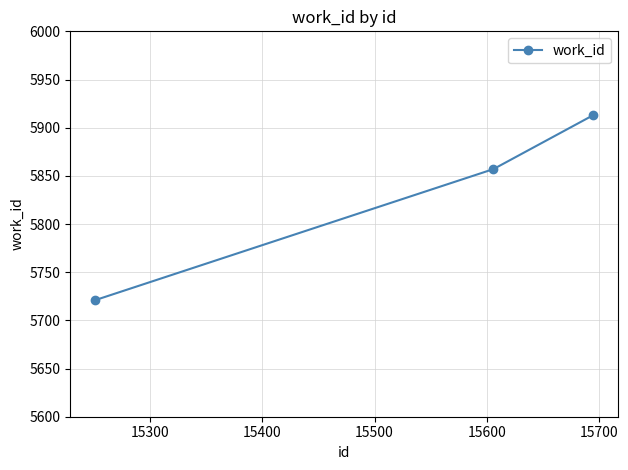

Does the chart have visible grid lines?

Yes